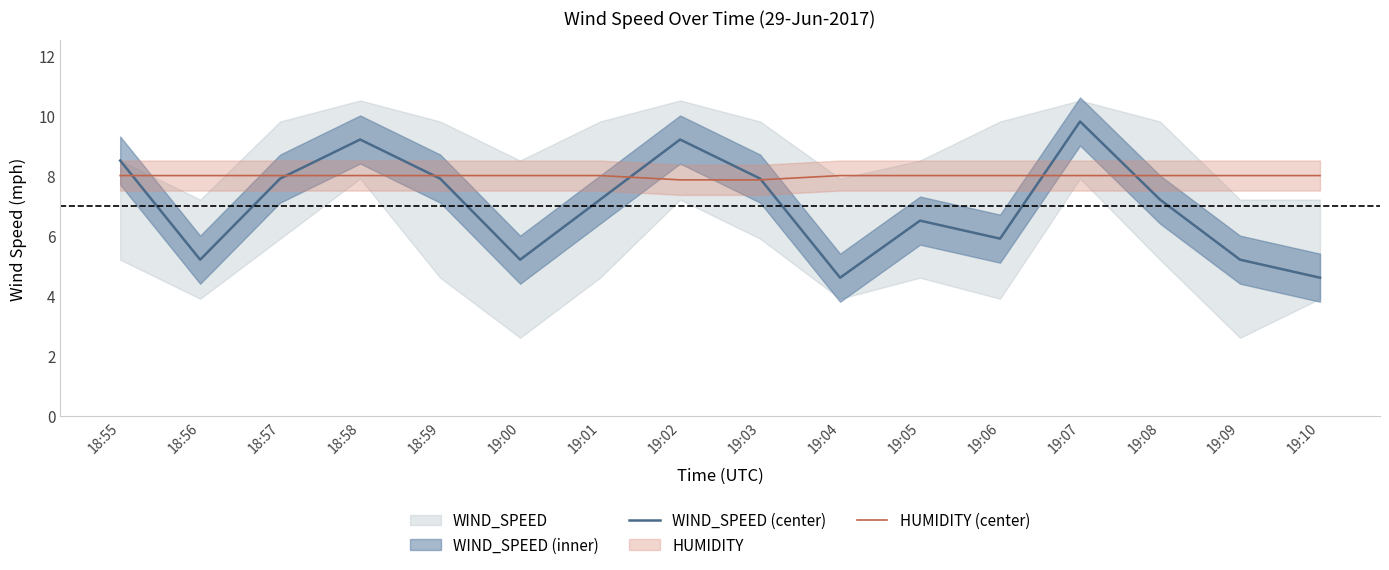

What position from the left is 18:56?

2